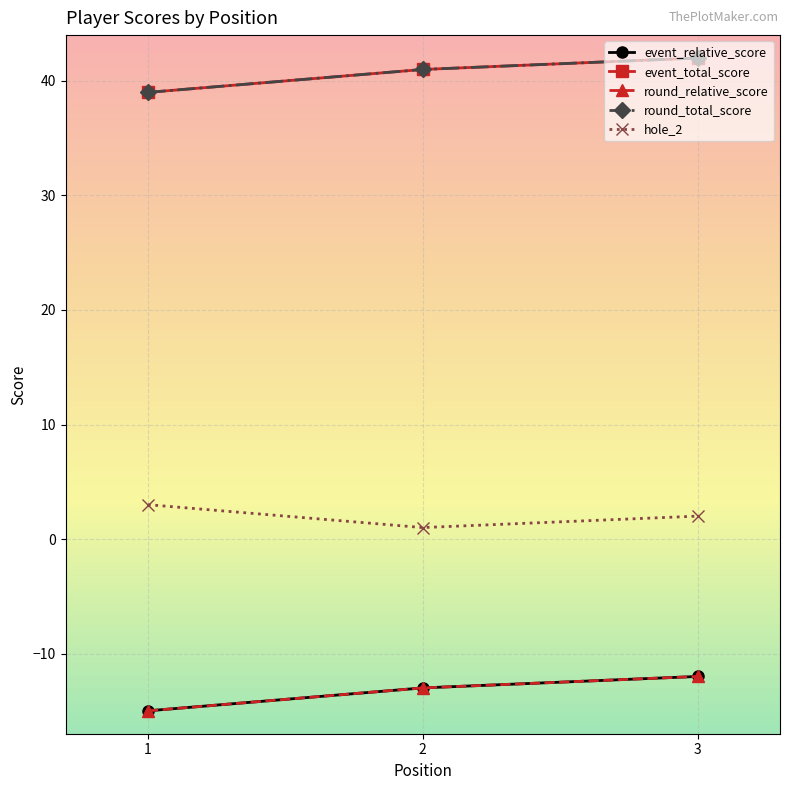

The hole_2 series shows 1 at 3. True or false?

False